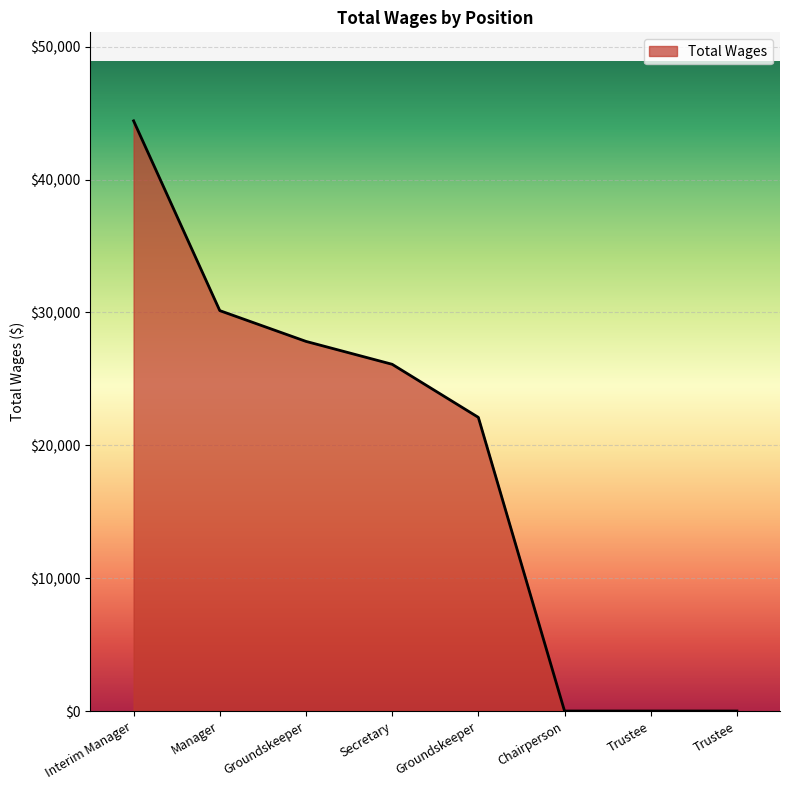

Which category has the lowest value across all series?

Chairperson